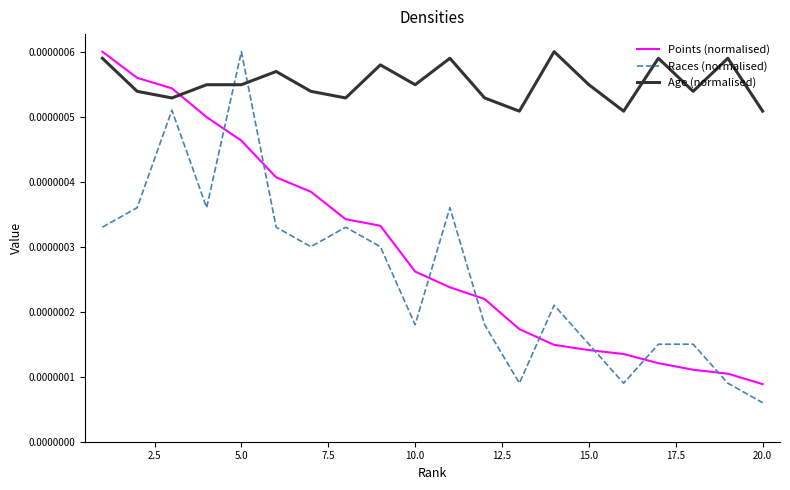

Which series has the largest total across all categories?

Age (normalised)